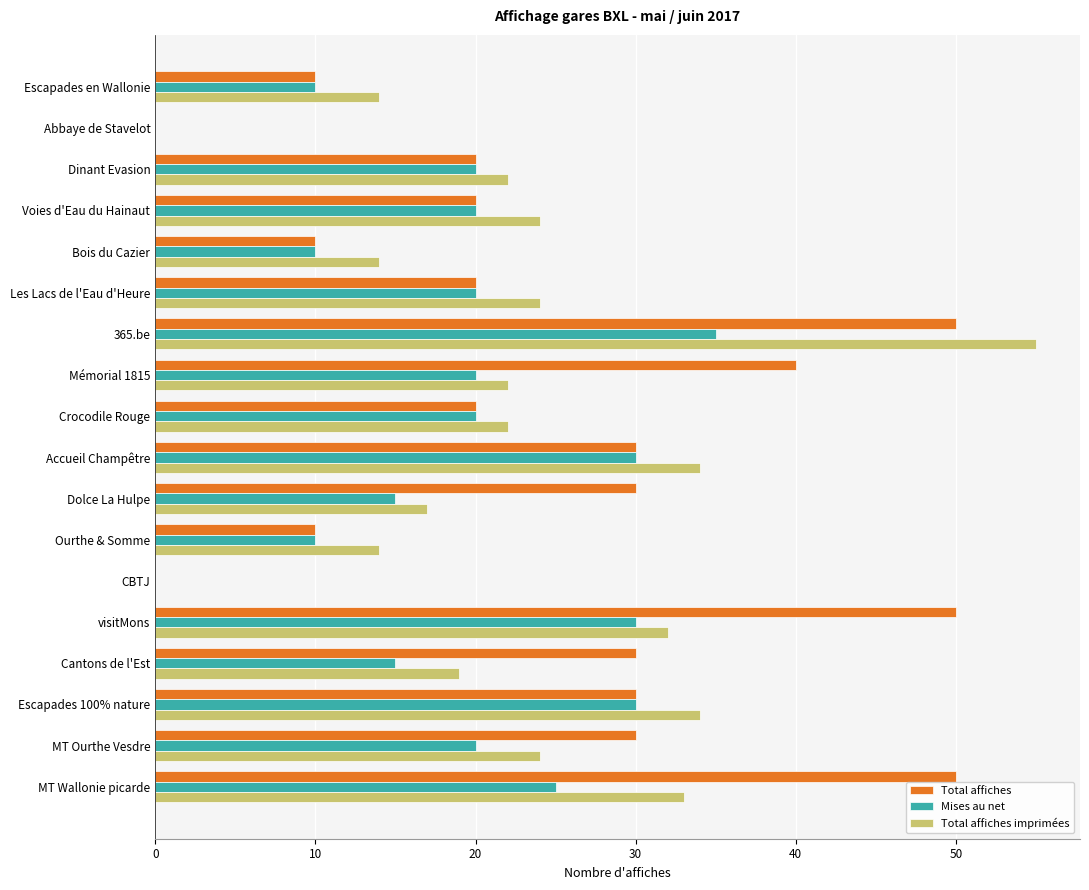

What is the sum of the Mises au net values at Mémorial 1815 and CBTJ?

20